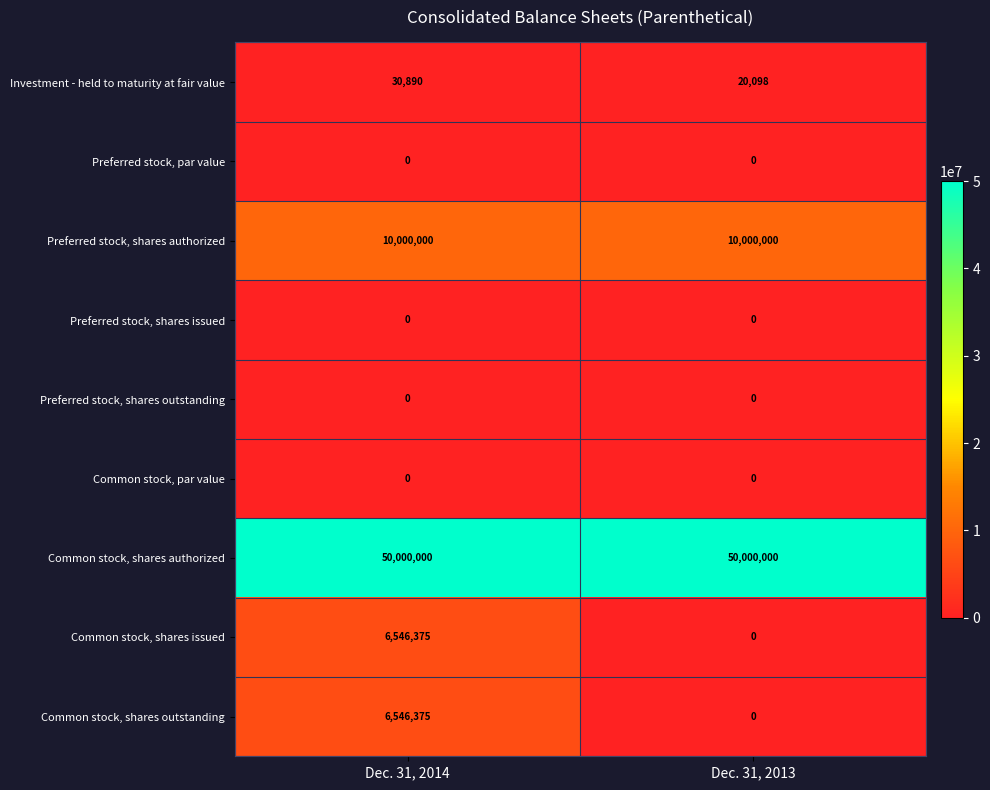

What is the spread (max minus min) of values at Dec. 31, 2014?

50000000